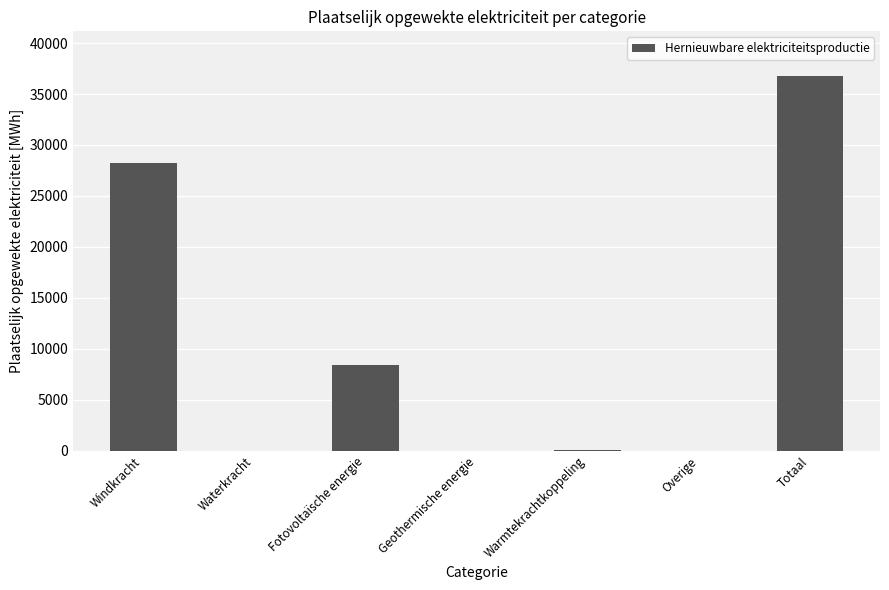

Which has a higher value, Windkracht or Waterkracht?

Windkracht